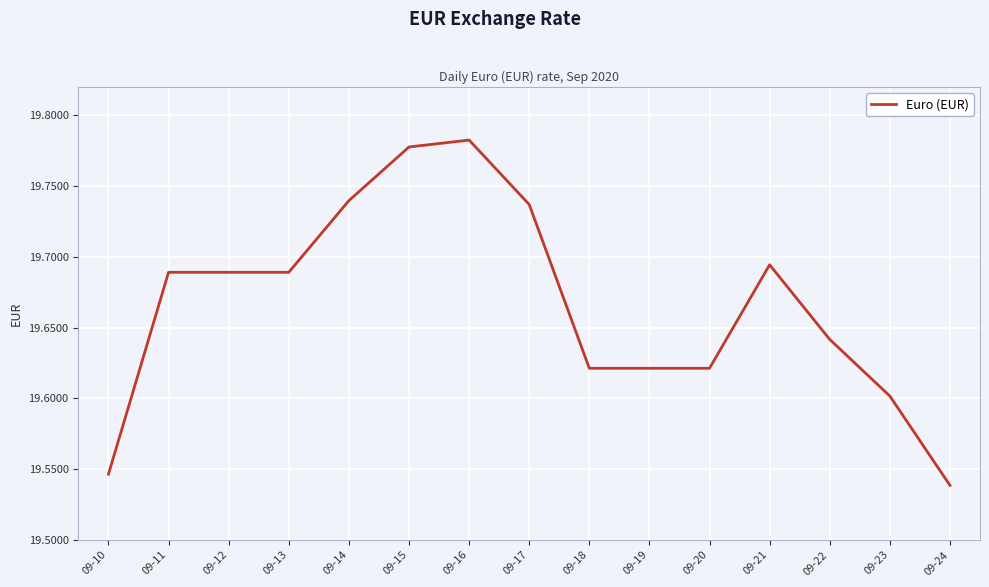

What is the difference between the maximum and second lowest values?

0.2